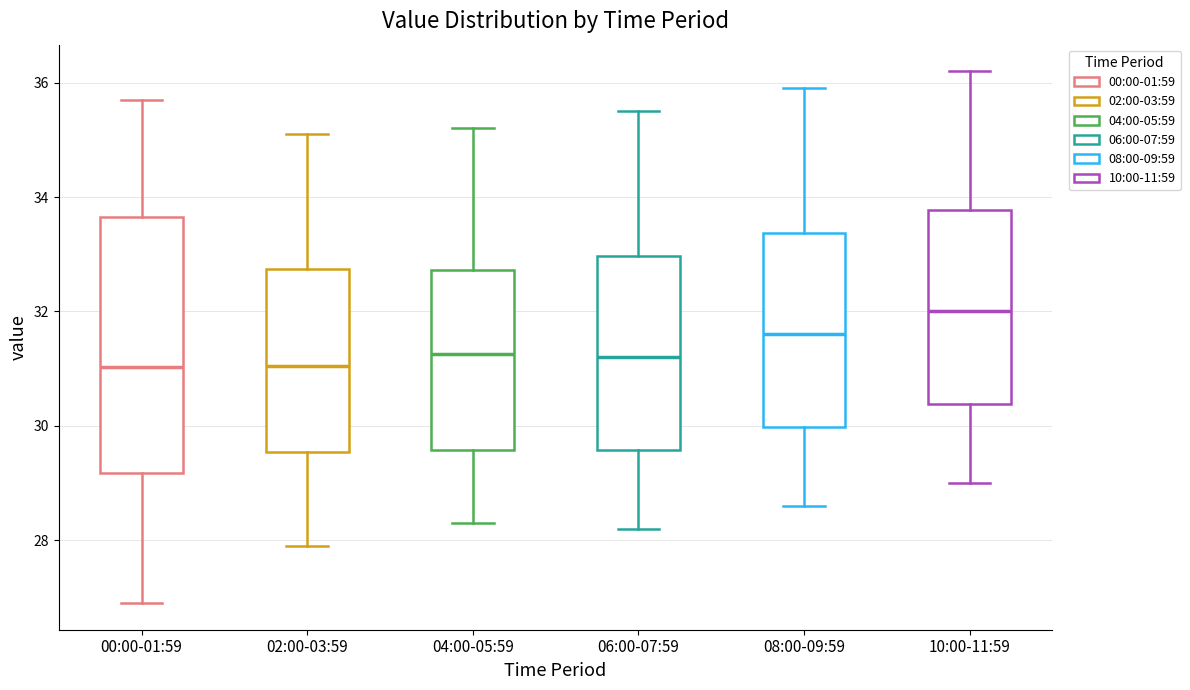

Reading left to right, transcribe this box plot: for each box, give where its median line is, the range the box spans, and where its two whiskers end, as read against the y-axis. The values are not printed on the chart, so give them approximately, as read against the axis.

00:00-01:59: median 31.0, box 29.2 to 33.6, whiskers 27.0 to 35.8
02:00-03:59: median 31.0, box 29.6 to 32.8, whiskers 28.0 to 35.2
04:00-05:59: median 31.2, box 29.6 to 32.8, whiskers 28.4 to 35.2
06:00-07:59: median 31.2, box 29.6 to 33.0, whiskers 28.2 to 35.6
08:00-09:59: median 31.6, box 30.0 to 33.4, whiskers 28.6 to 36.0
10:00-11:59: median 32.0, box 30.4 to 33.8, whiskers 29.0 to 36.2